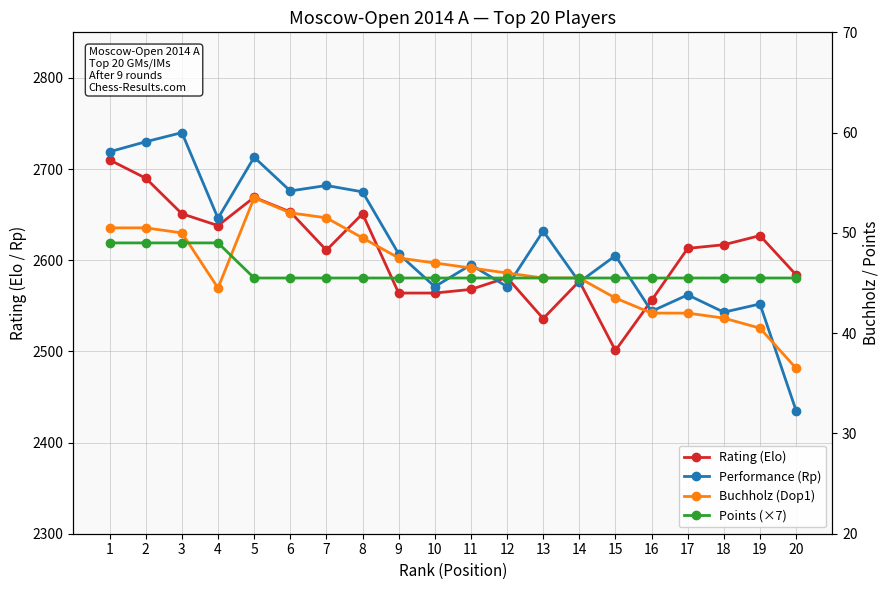

Reading right to left, list all the values displayed in this chart.

Rating (Elo): 2584.0	2627.0	2617.0	2613.0	2556.0	2501.0	2577.0	2536.0	2581.0	2568.0	2564.0	2564.0	2651.0	2611.0	2653.0	2669.0	2638.0	2651.0	2690.0	2710.0
Performance (Rp): 2435.0	2552.0	2543.0	2562.0	2544.0	2605.0	2576.0	2632.0	2571.0	2595.0	2571.0	2607.0	2675.0	2682.0	2676.0	2713.0	2646.0	2740.0	2730.0	2719.0
Buchholz (Dop1): 36.5	40.5	41.5	42.0	42.0	43.5	45.5	45.5	46.0	46.5	47.0	47.5	49.5	51.5	52.0	53.5	44.5	50.0	50.5	50.5
Points (×7): 45.5	45.5	45.5	45.5	45.5	45.5	45.5	45.5	45.5	45.5	45.5	45.5	45.5	45.5	45.5	45.5	49.0	49.0	49.0	49.0